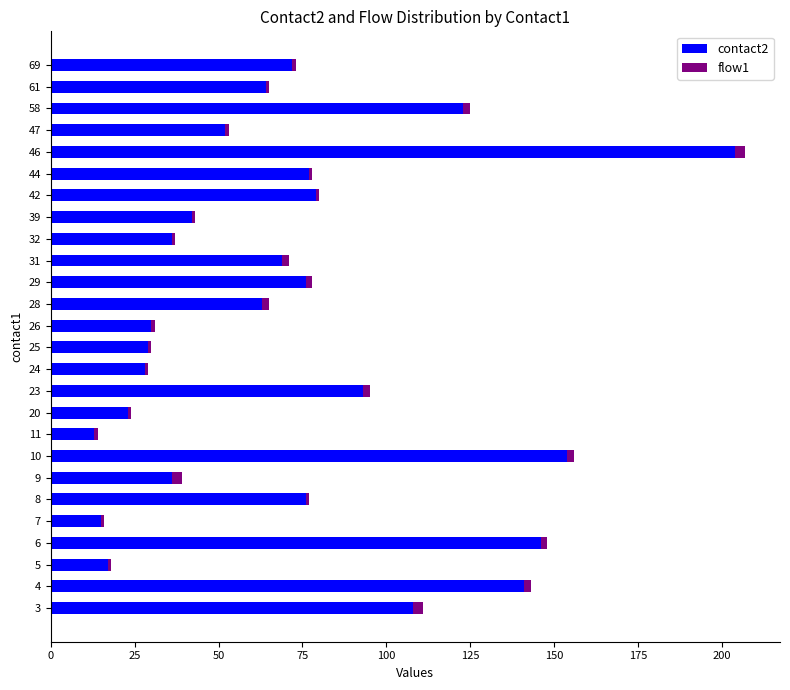

At which category is the sum across all series the highest?

46